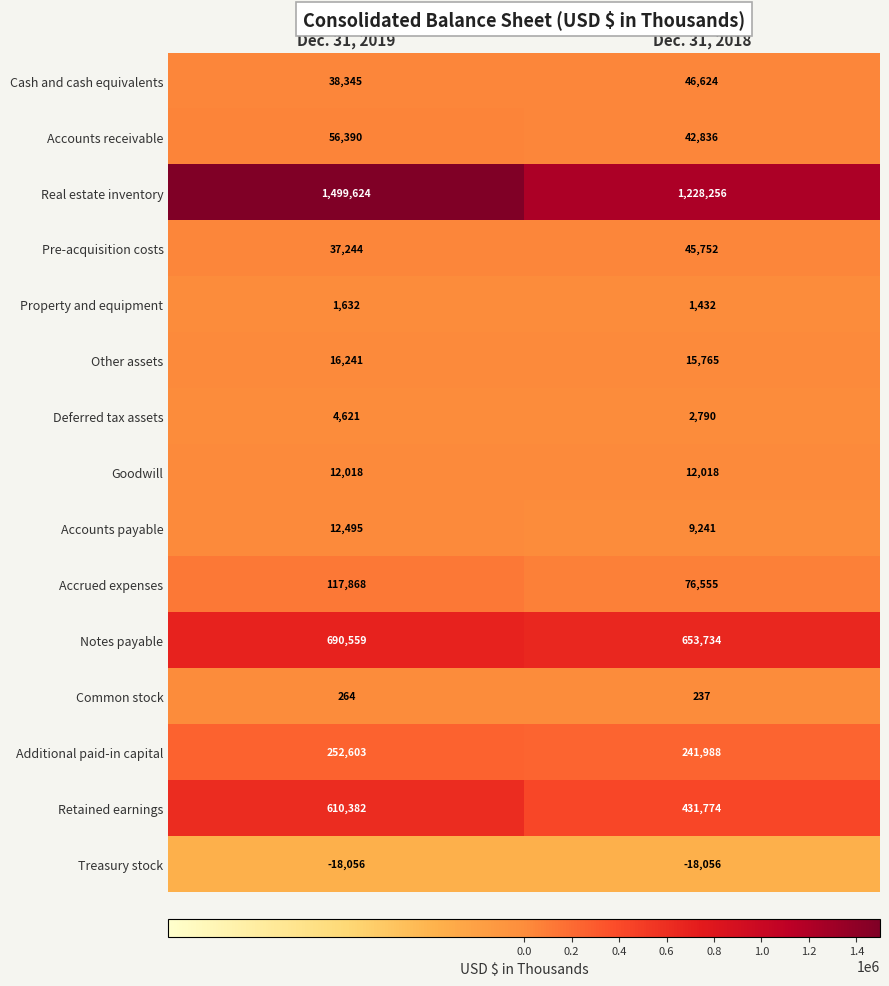

At how many categories does at least one series exceed 141597?

2